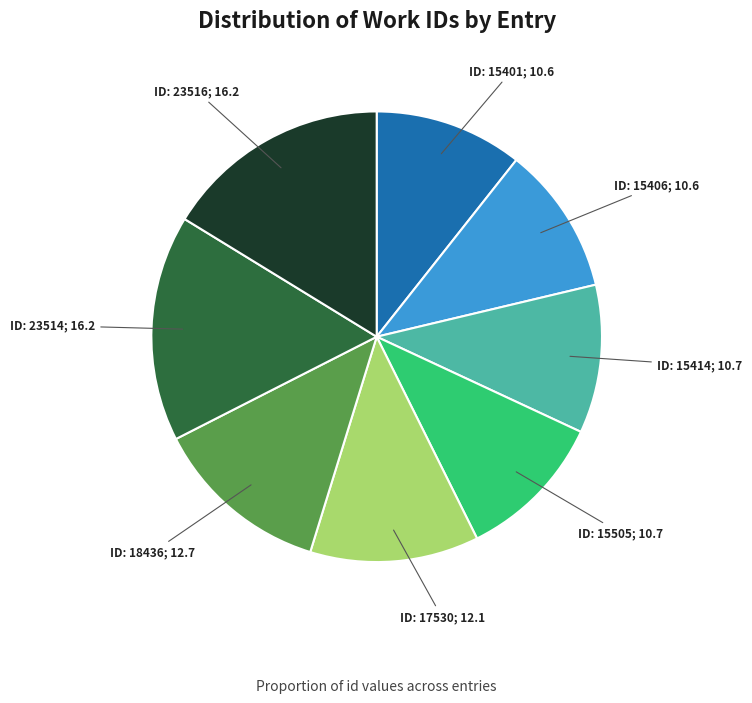

Is there a majority slice in this chart?

No